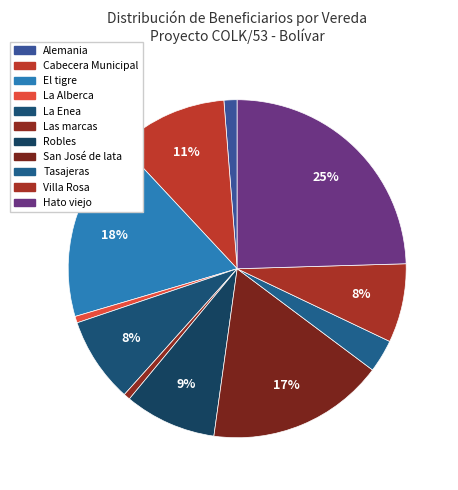

What percentage is NOT represented by La Alberca?

99.4%